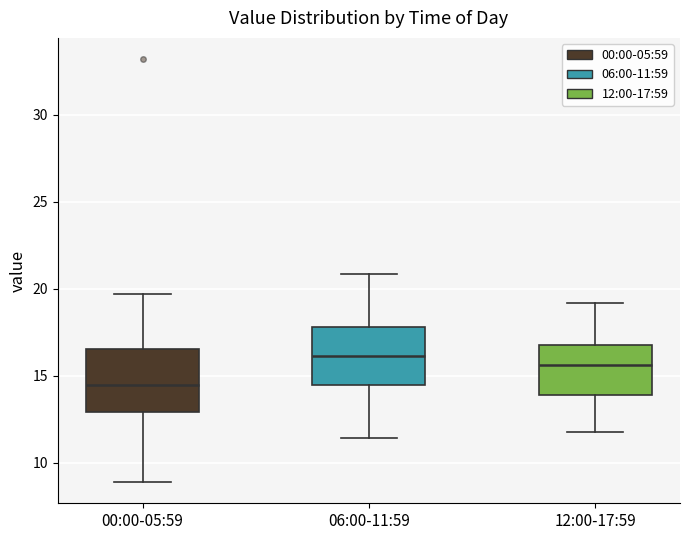

Reading left to right, read every box against the y-axis: the position of its median line, the range the box covers, and the ends of its whiskers. The values are not printed on the chart, so give them approximately, as read against the axis.

00:00-05:59: median 14.5, box 13.0 to 16.5, whiskers 9.0 to 19.5
06:00-11:59: median 16.0, box 14.5 to 18.0, whiskers 11.5 to 21.0
12:00-17:59: median 15.5, box 14.0 to 17.0, whiskers 12.0 to 19.0